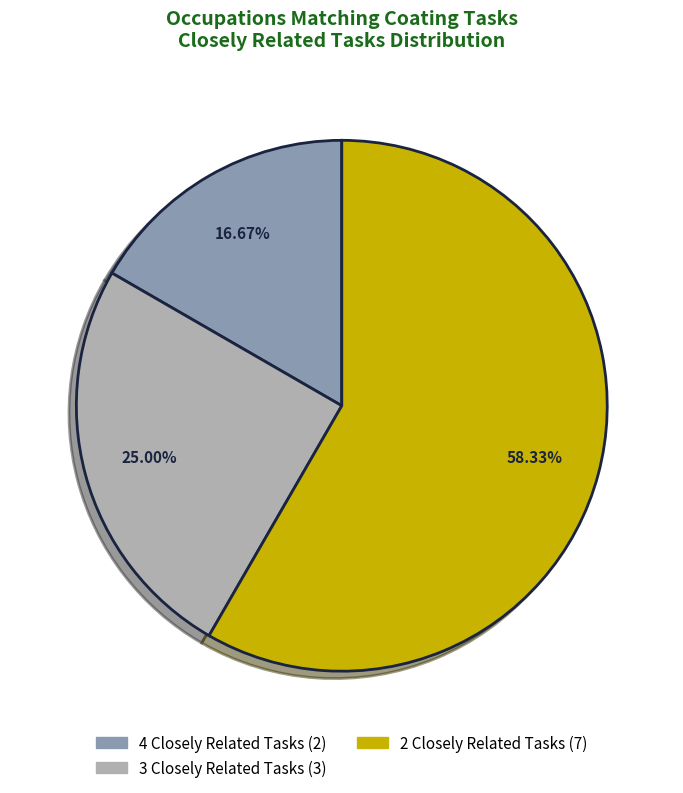

Is there a majority slice in this chart?

Yes